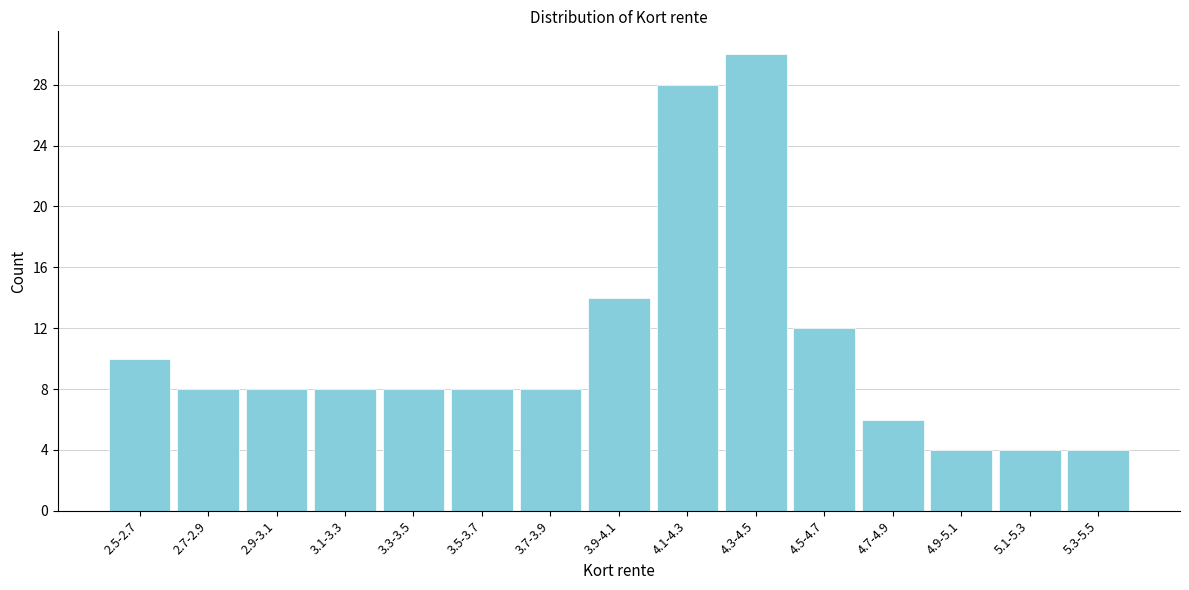

Reading right to left, what are all the values shown in this chart?

5.3-5.5=4	5.1-5.3=4	4.9-5.1=4	4.7-4.9=6	4.5-4.7=12	4.3-4.5=30	4.1-4.3=28	3.9-4.1=14	3.7-3.9=8	3.5-3.7=8	3.3-3.5=8	3.1-3.3=8	2.9-3.1=8	2.7-2.9=8	2.5-2.7=10